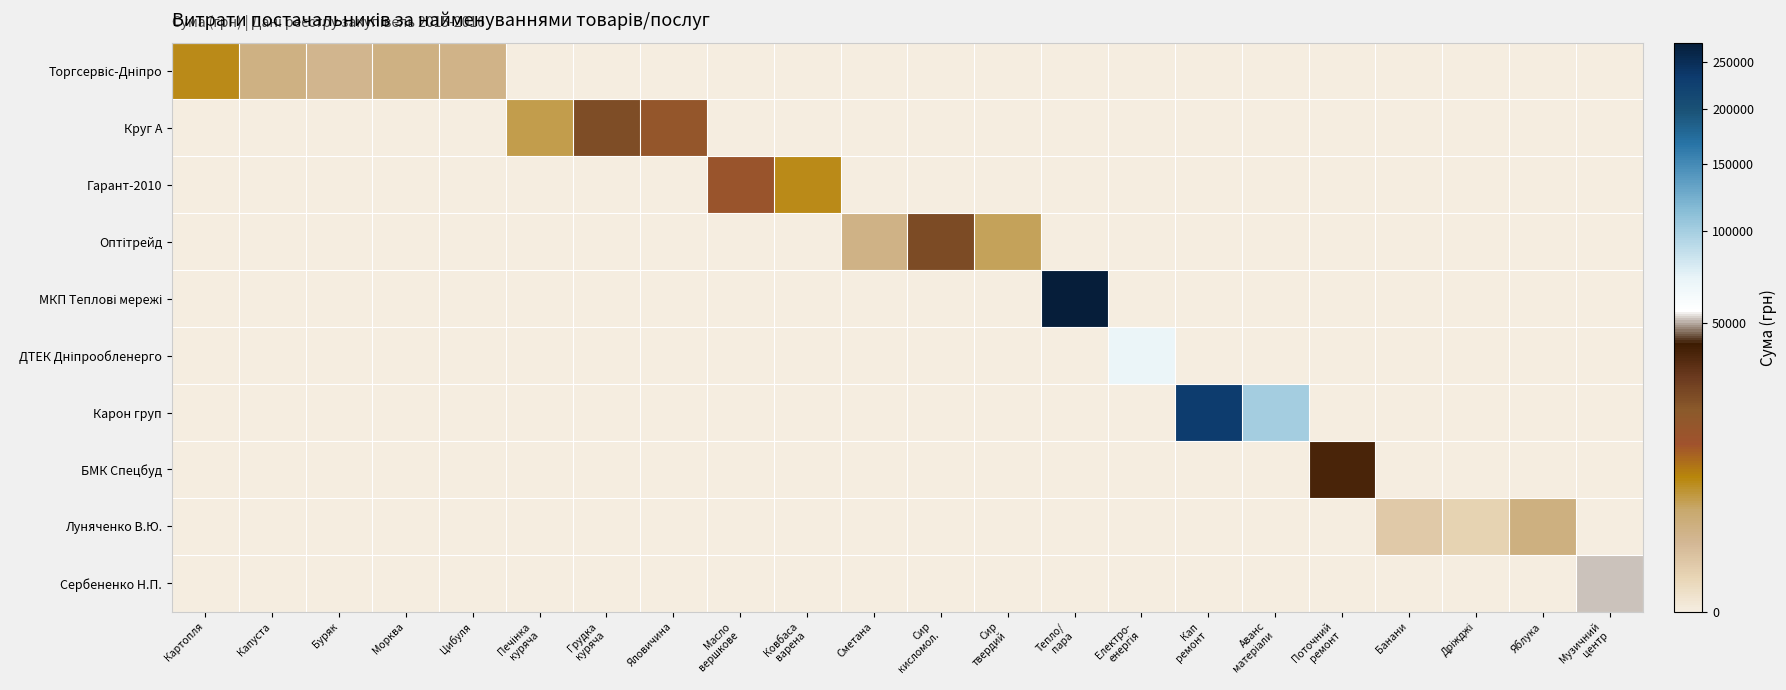

How many categories are shown in the chart?

22